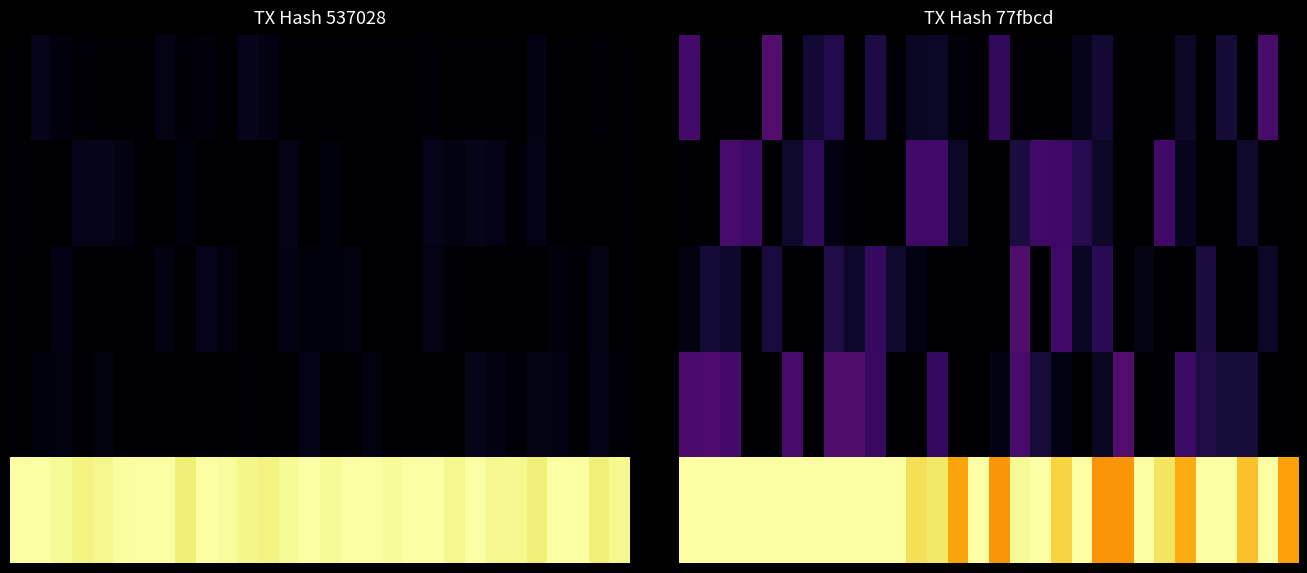

Which series has the largest range (max minus min)?

3